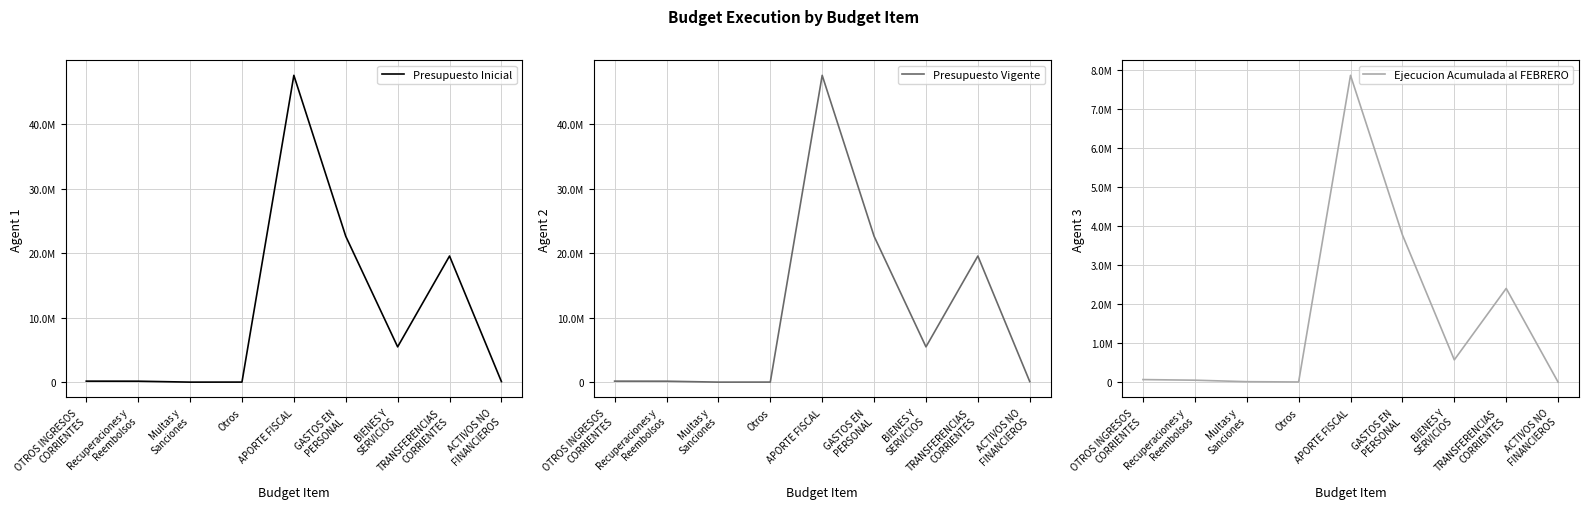

Is the value of Presupuesto Vigente at Multas y
Sanciones greater than the value of Presupuesto Inicial at OTROS INGRESOS
CORRIENTES?

No